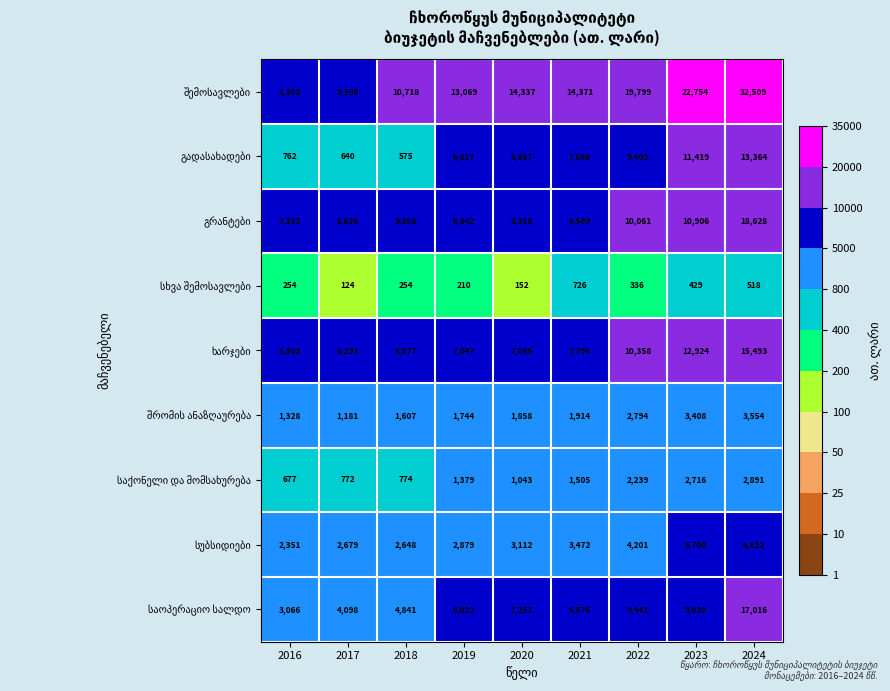

Which label corresponds to the largest value in the chart?

2024